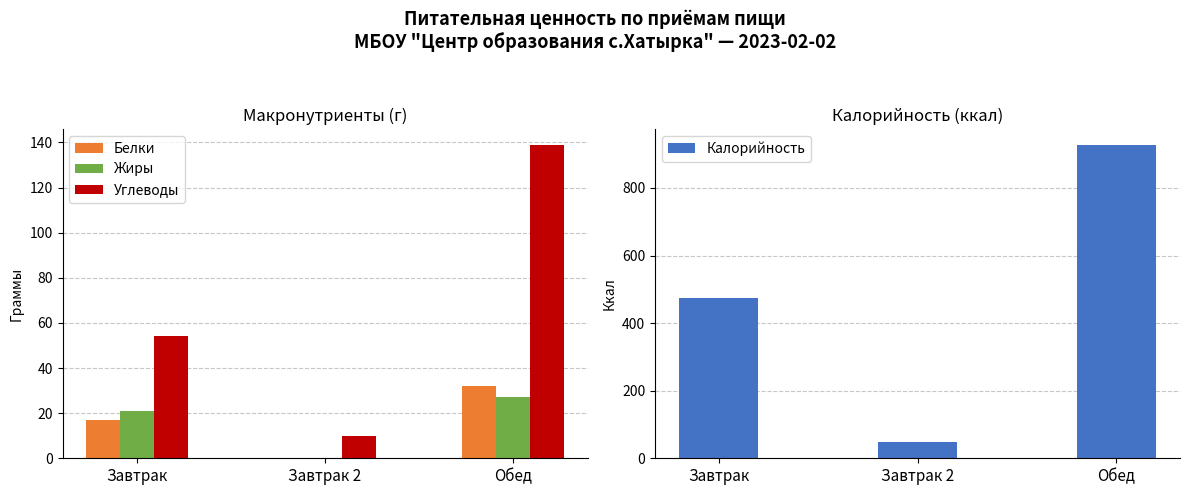

Reading right to left, transcribe all the data shown in this chart.

Белки: 32	0	17
Жиры: 27	0	21
Углеводы: 139	10	54
Калорийность: 928	47	475